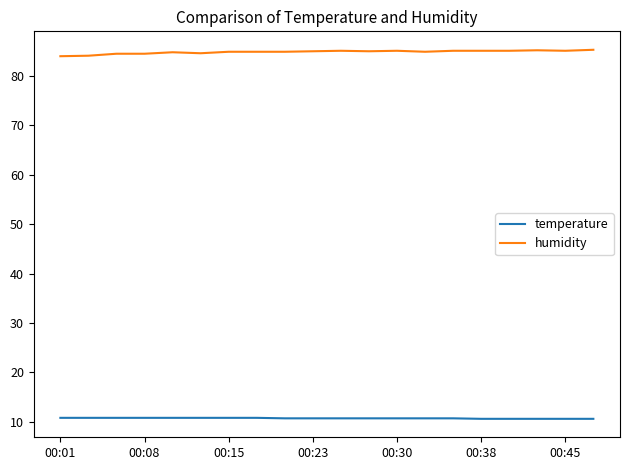

Which series has the largest total across all categories?

humidity